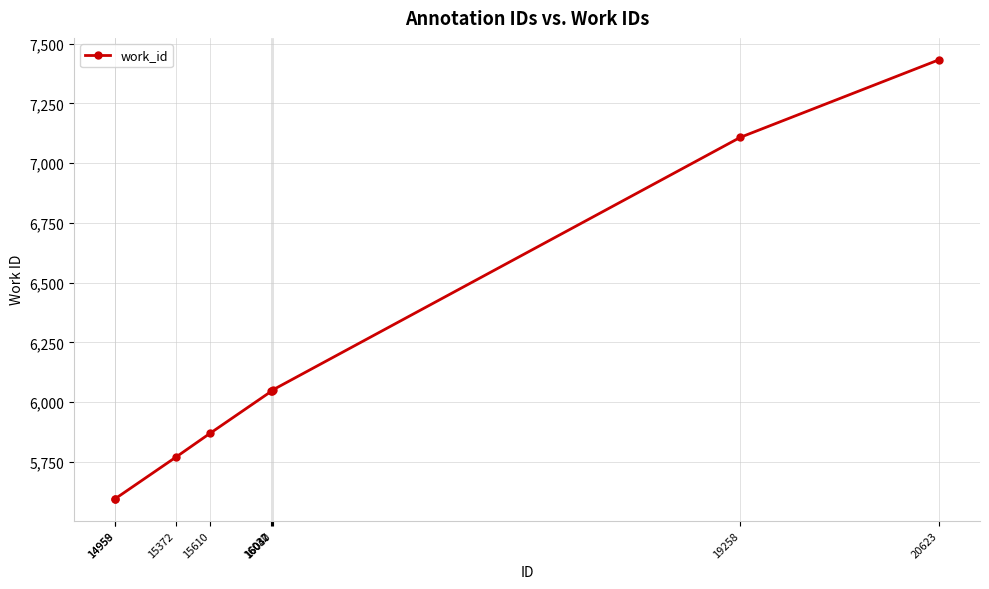

What is the value of the 9th point from the left?

7432